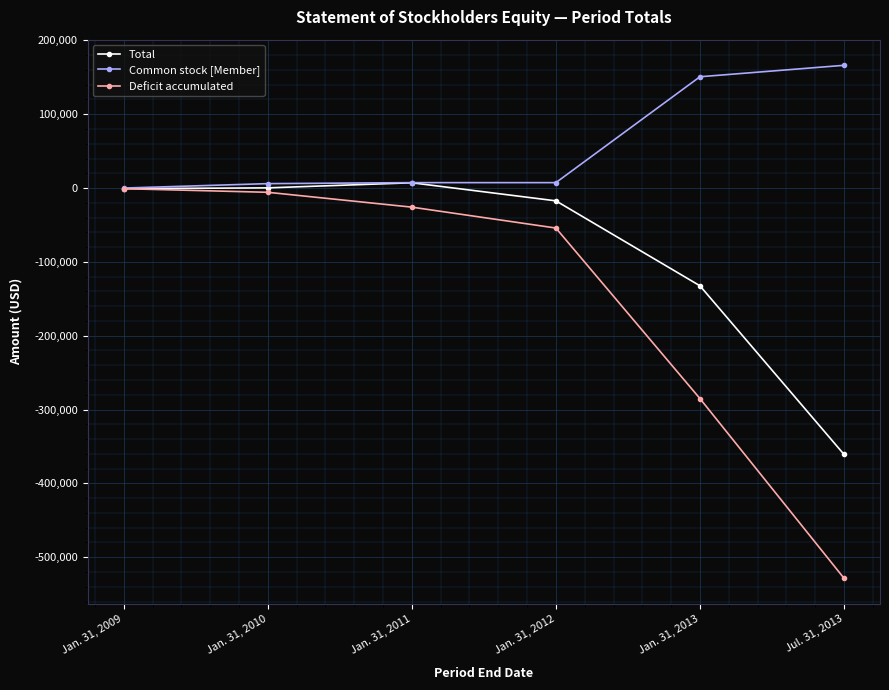

Which series has the largest range (max minus min)?

Deficit accumulated